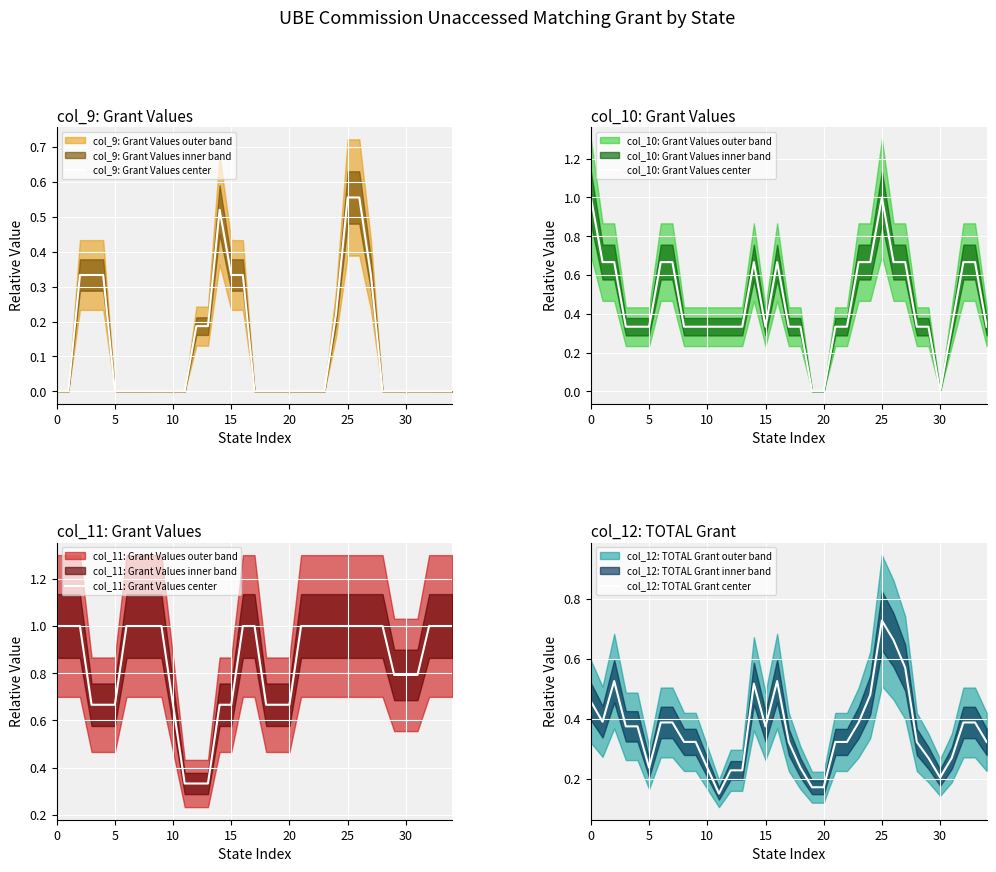

Is it true that col_9: Grant Values center equals 0.0 at 22?

False